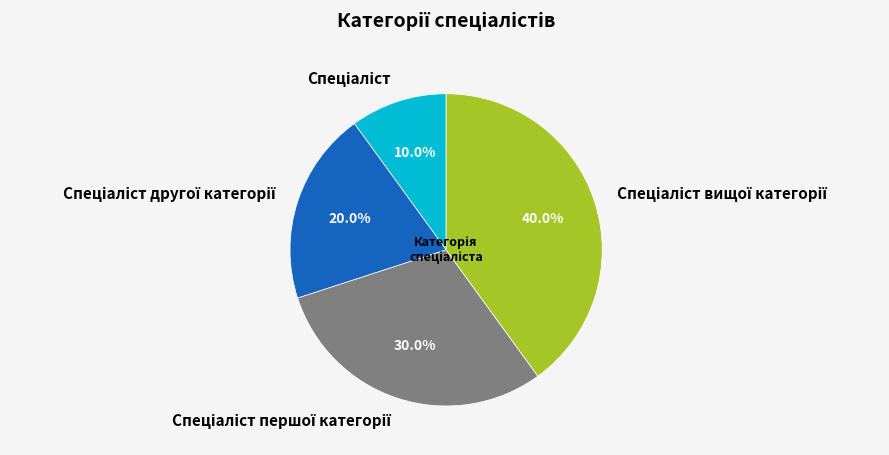

Does any single category account for the majority?

No